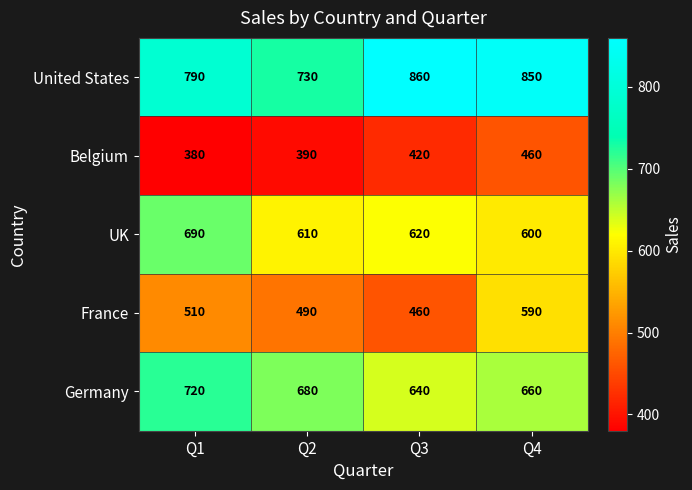

Between Q3 and Q4, which series saw the biggest shift?

France